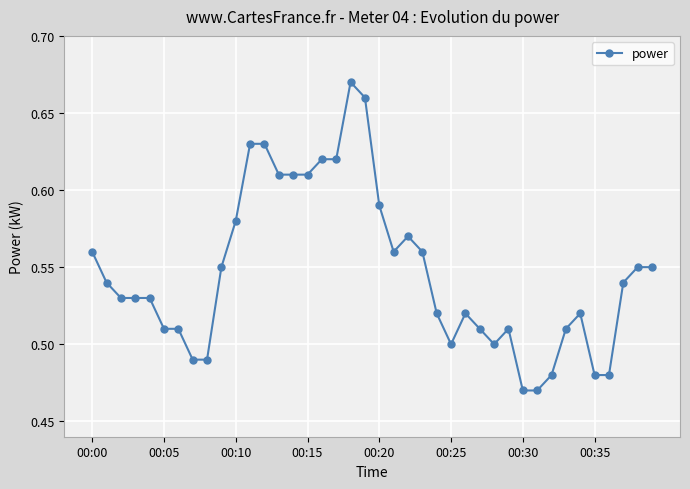

Count the values in the range 0 to 1.

40